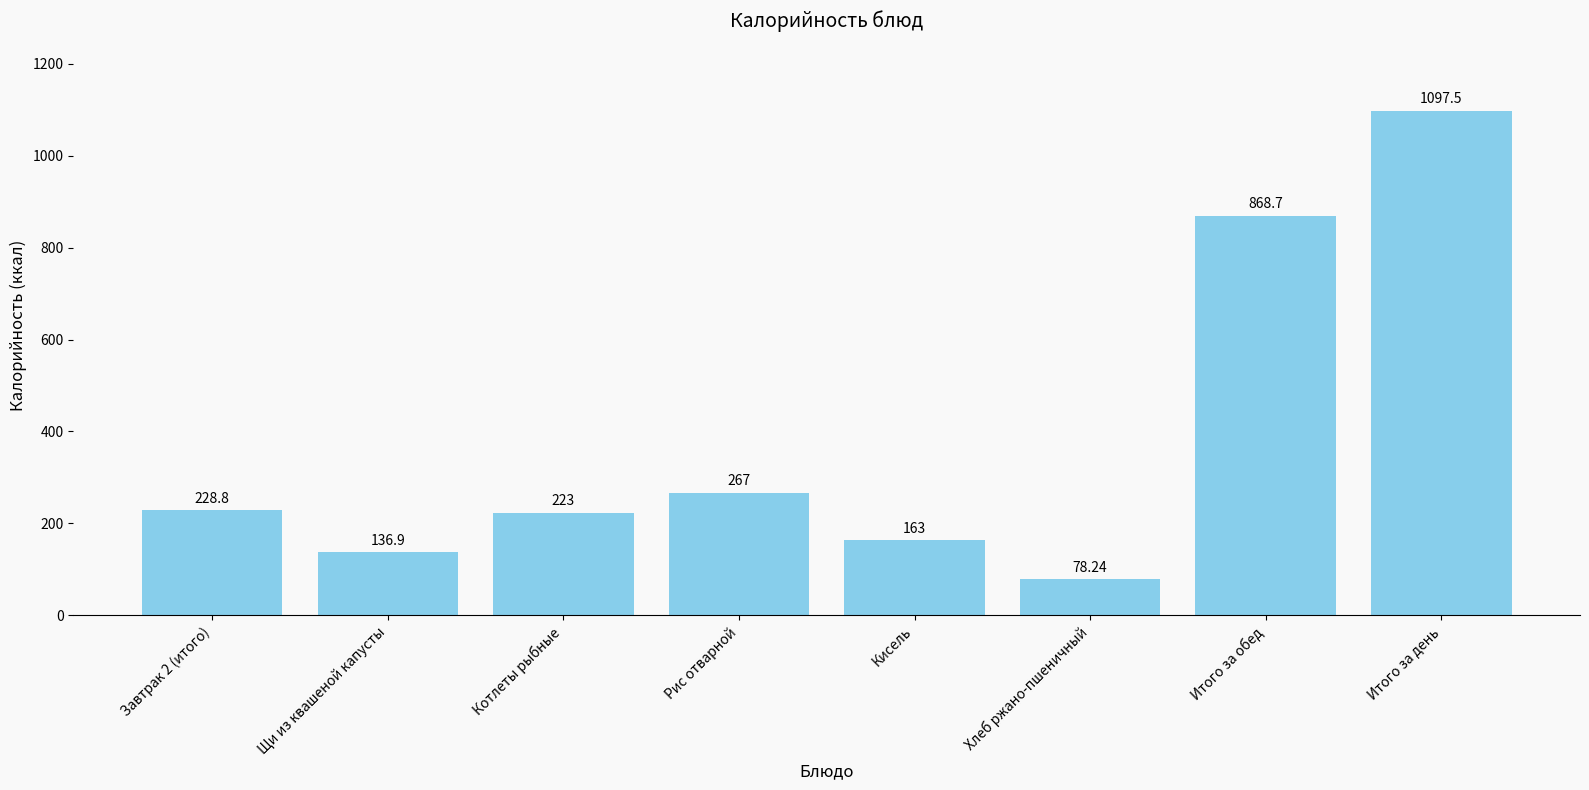

Are the bars grouped side by side (vs. stacked)?

No